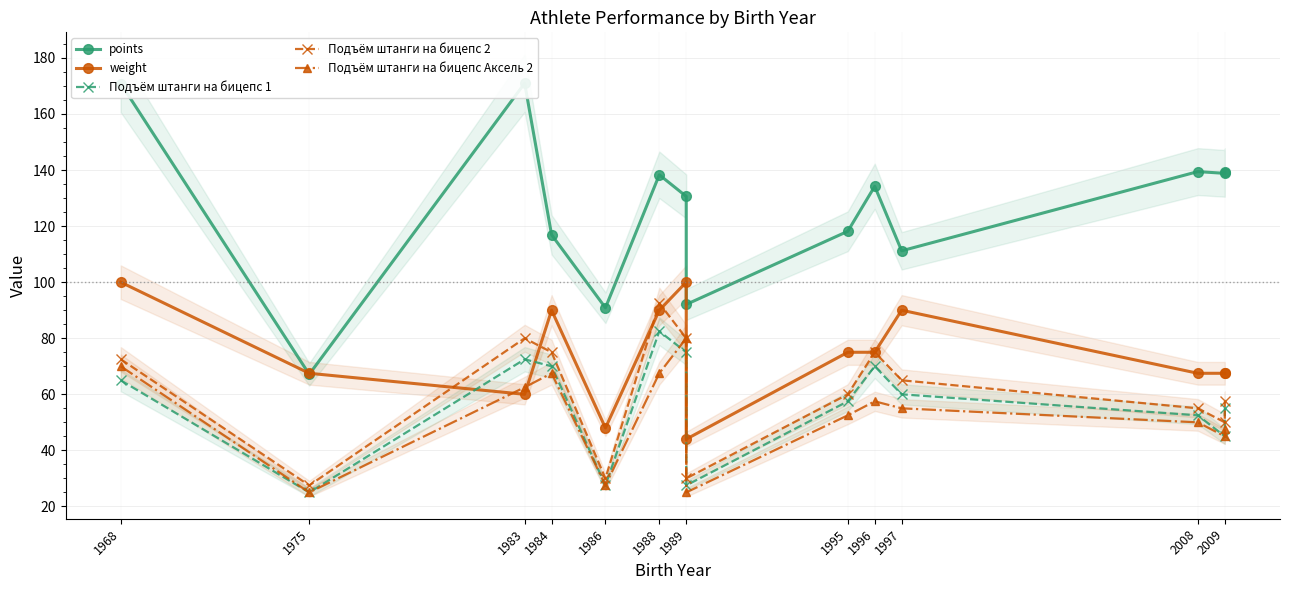

Reading right to left, what are all the values shown in this chart?

points: 139.3	138.8	139.5	111.2	134.2	118.2	92.1	130.6	138.3	90.9	116.9	171.0	67.1	170.9
weight: 67.5	67.5	67.5	90.0	75.0	75.0	44.0	100.0	90.0	48.0	90.0	60.0	67.5	100.0
Подъём штанги на бицепс 1: 55.0	45.0	52.5	60.0	70.0	57.5	27.5	75.0	82.5	27.5	70.0	72.5	25.0	65.0
Подъём штанги на бицепс 2: 57.5	50.0	55.0	65.0	75.0	60.0	30.0	80.0	92.5	30.0	75.0	80.0	27.5	72.5
Подъём штанги на бицепс Аксель 2: 47.5	45.0	50.0	55.0	57.5	52.5	25.0	80.0	67.5	27.5	67.5	62.5	25.0	70.0